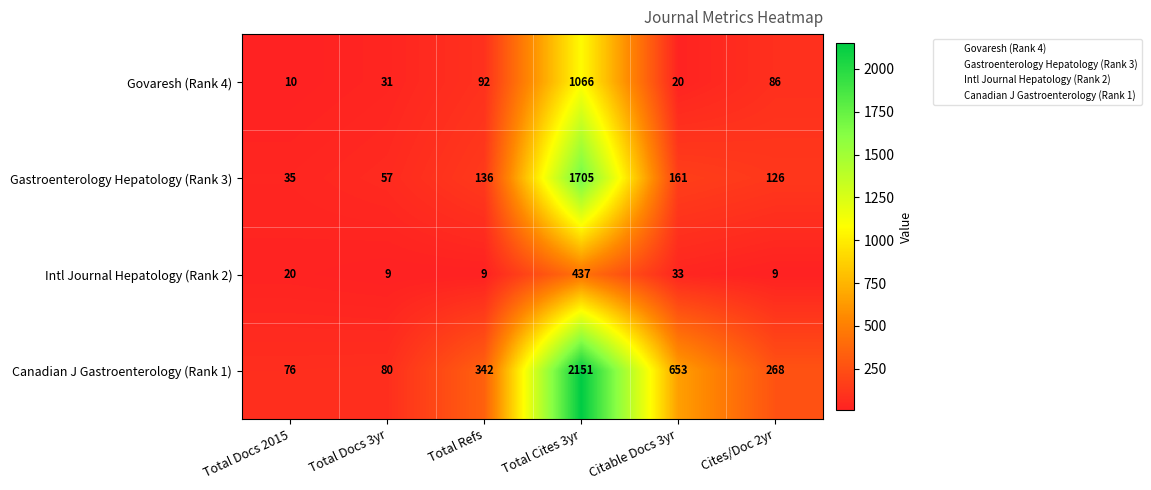

What is the smallest value displayed?

9